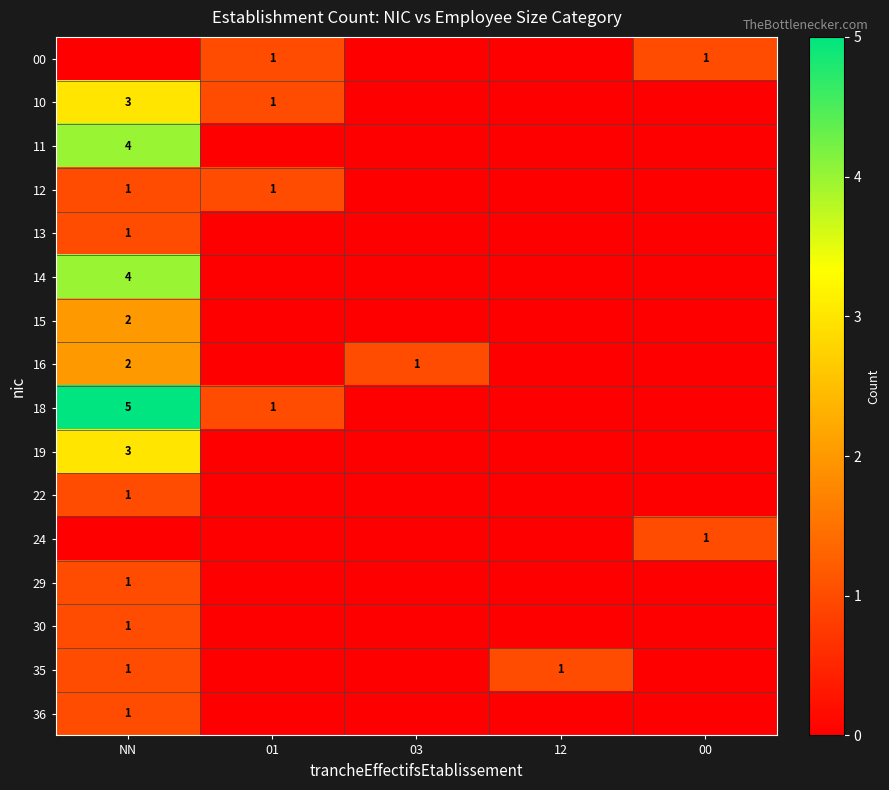

The 30 series shows 1 at NN. True or false?

True